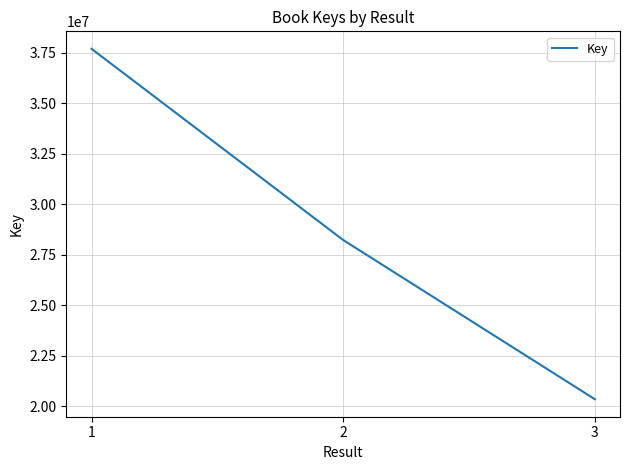

Where does the data first go above 28233885?

1